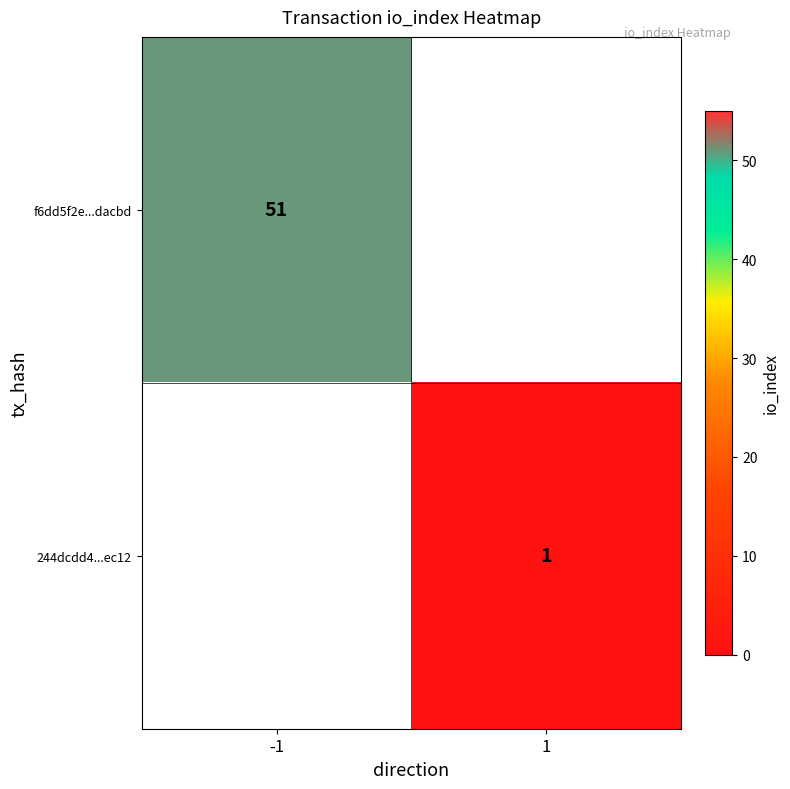

True or false: 244dcdd4...ec12 has a value of 1 at 1.

True